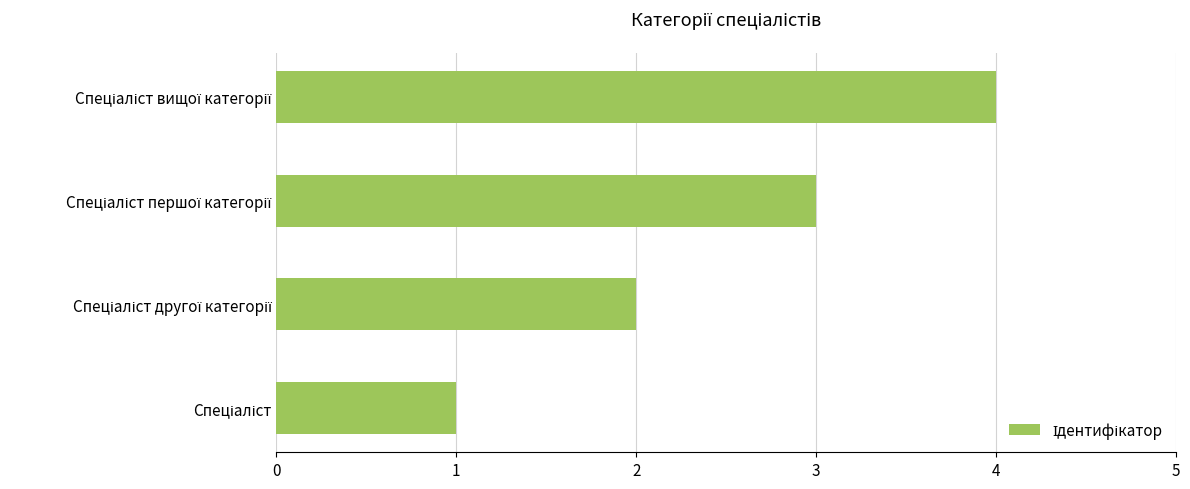

What is the greatest value displayed?

4